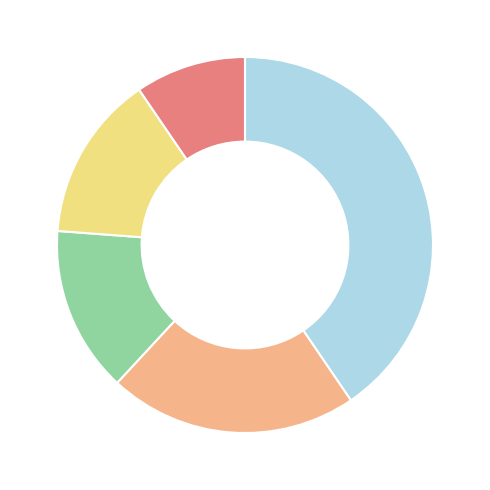

How many segments does this pie chart have?

5